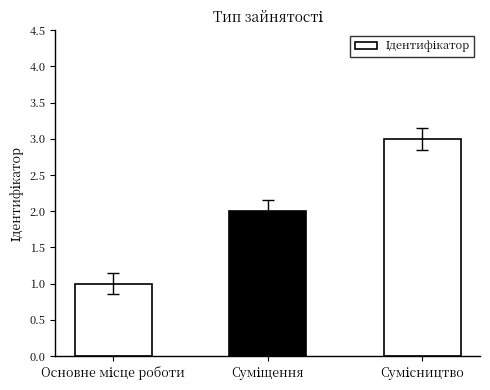

How many categories are shown in the chart?

3